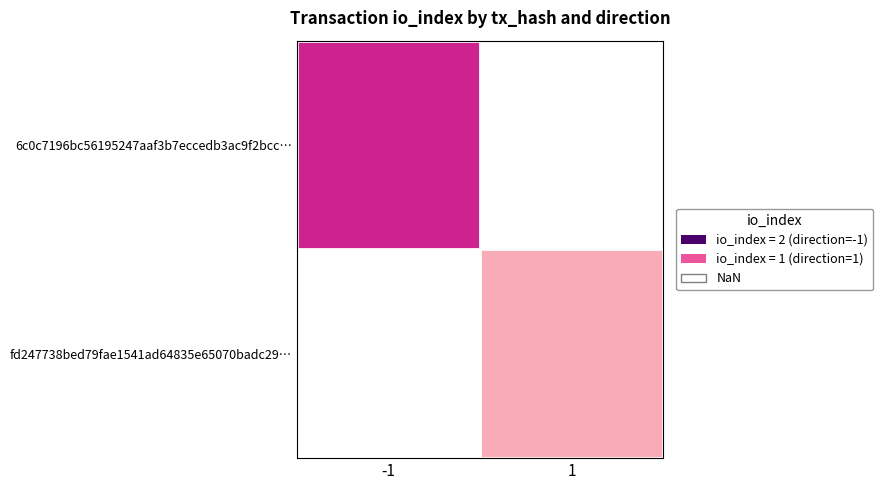

How many categories are shown in the chart?

2